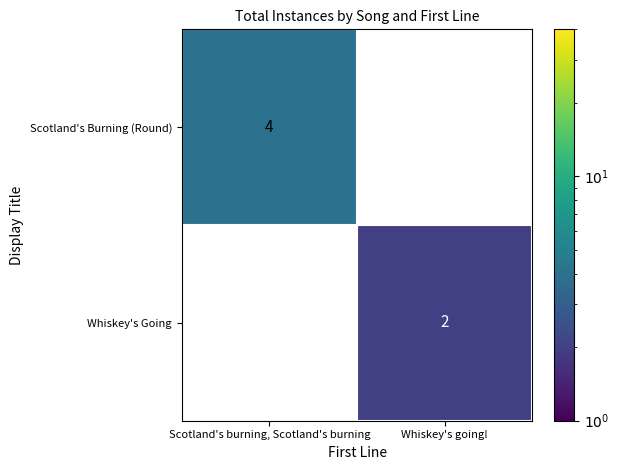

Where is Whiskey's Going nearest to the value 1?

Scotland's burning, Scotland's burning